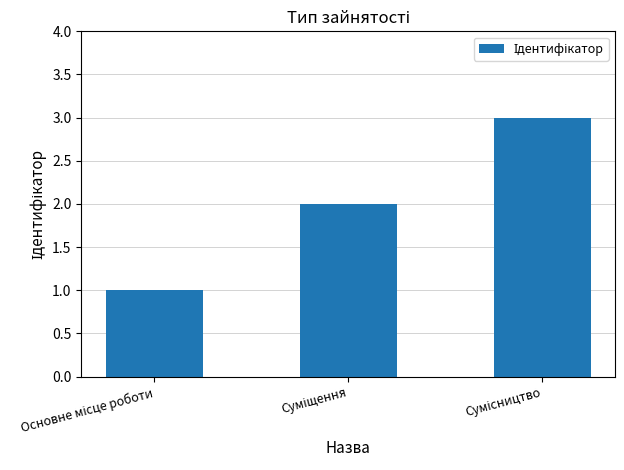

What is the maximum value shown in the chart?

3